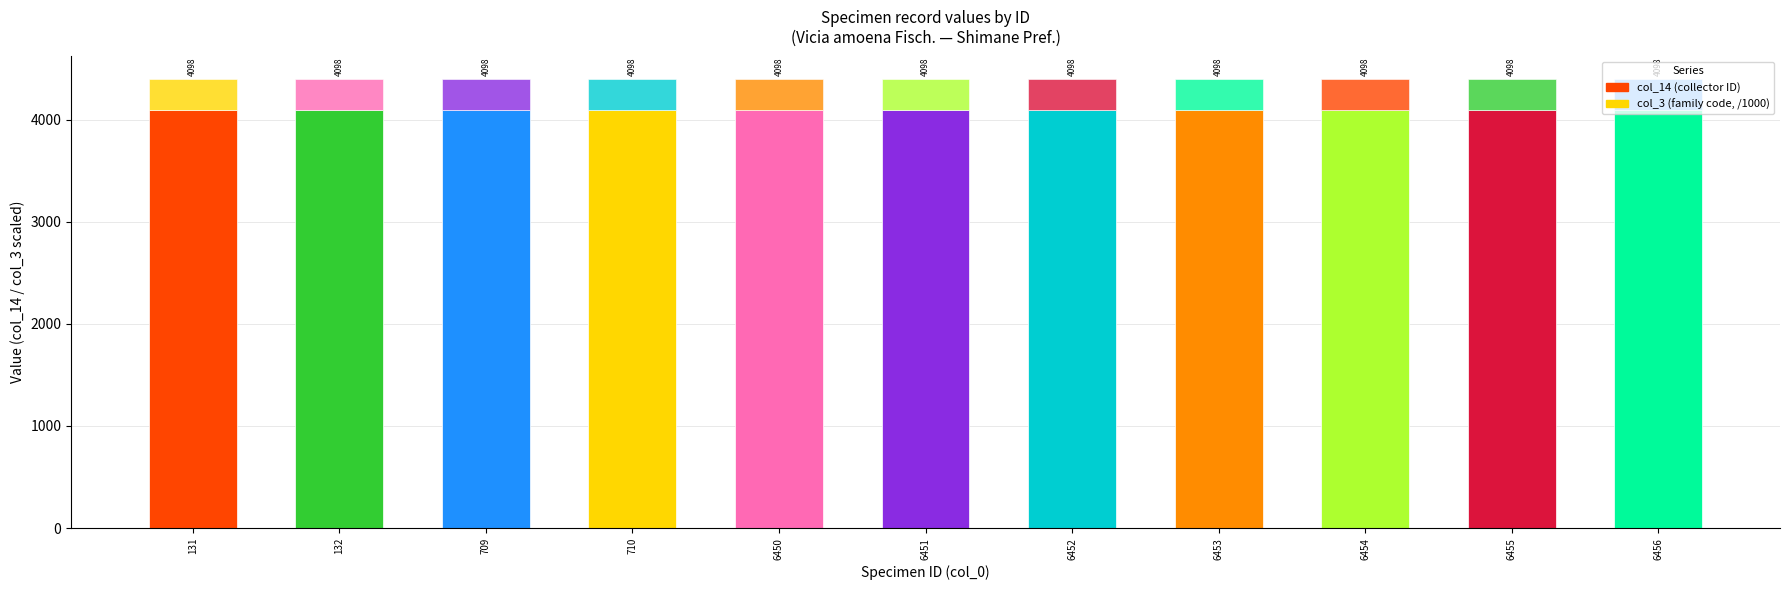

At which category is the sum across all series the highest?

131